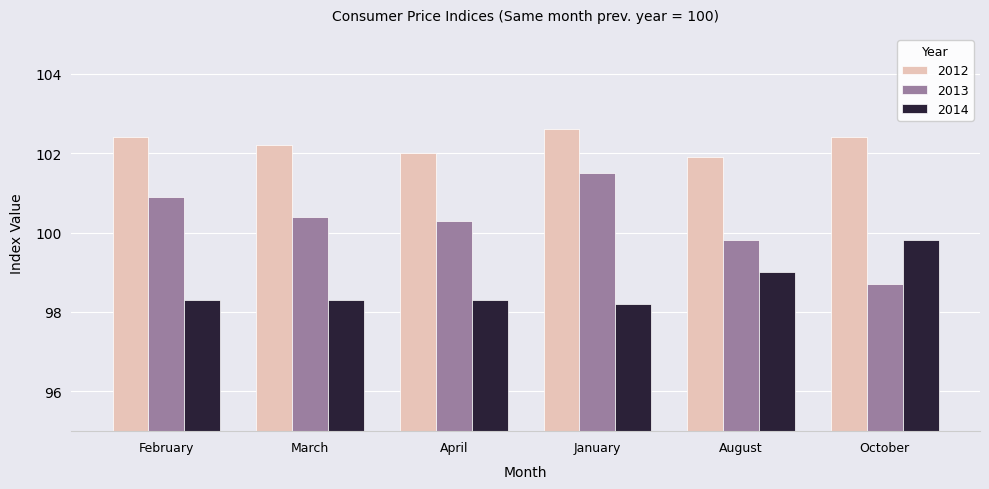

How many data points does each series have?

6